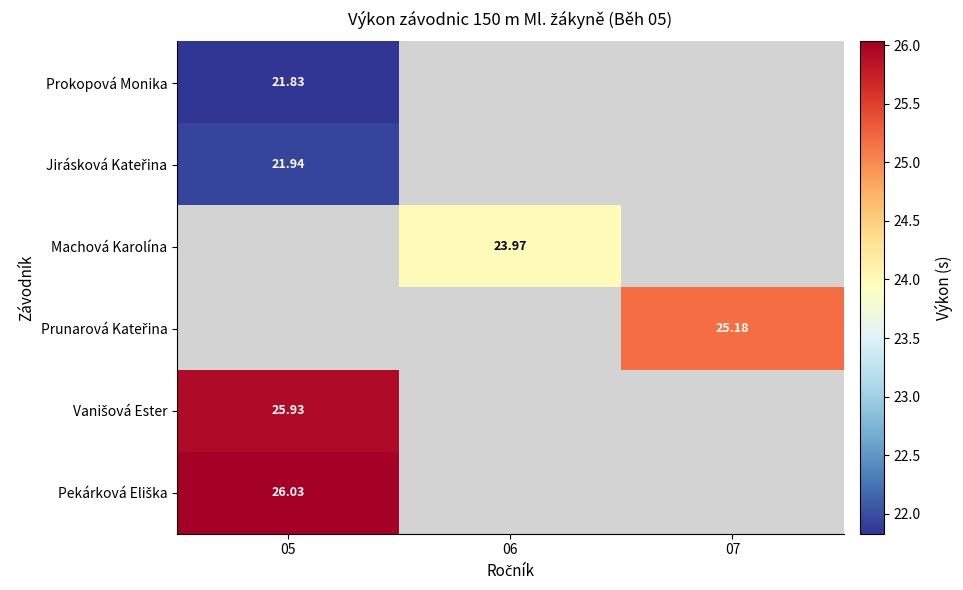

What is the minimum value for Prokopová Monika?

21.8